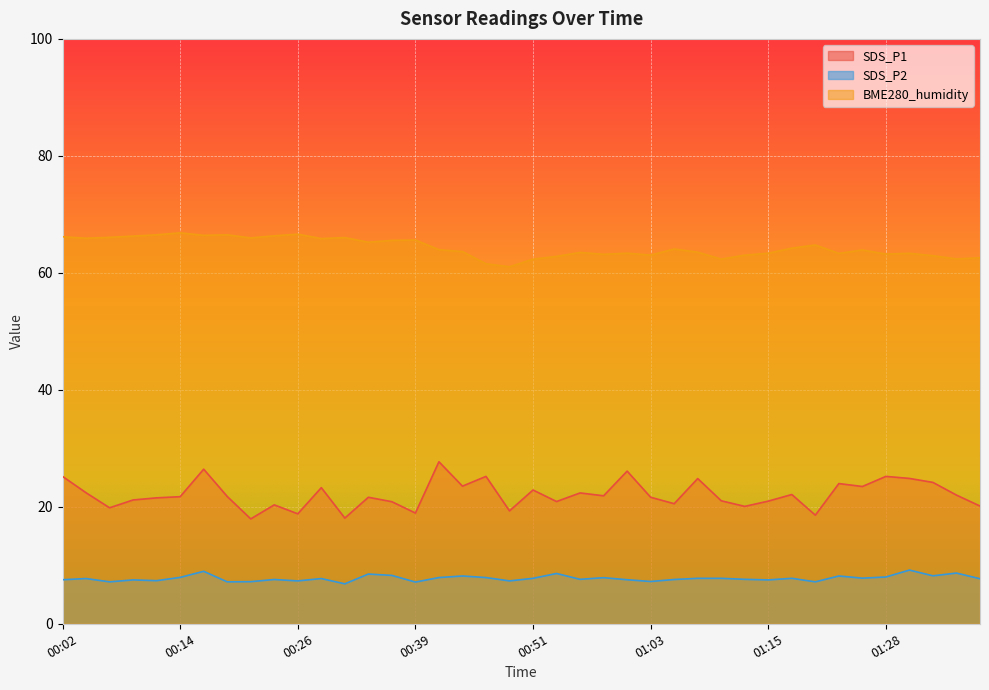

At which category does BME280_humidity reach its first local valley?

00:04